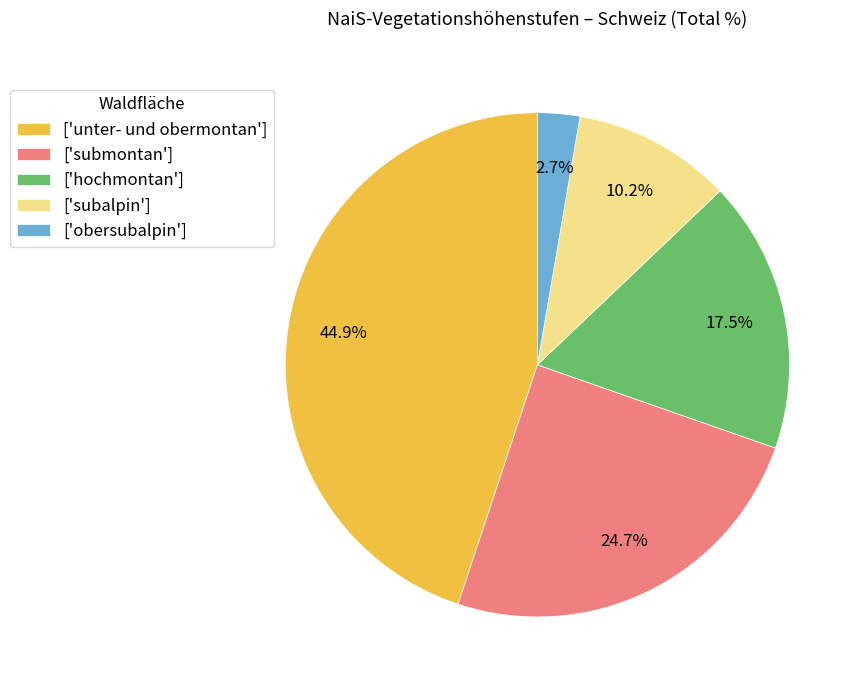

Does ['subalpin'] account for over 50% of the chart?

No